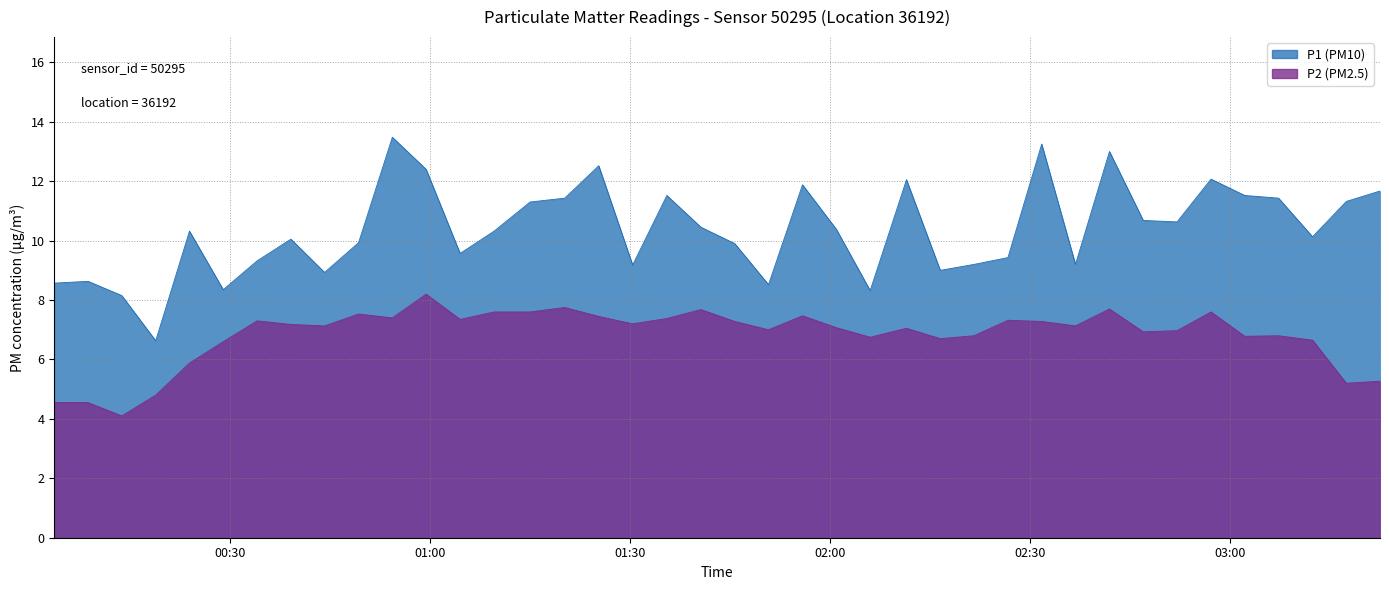

What is the maximum value for P1 (PM10)?

13.5